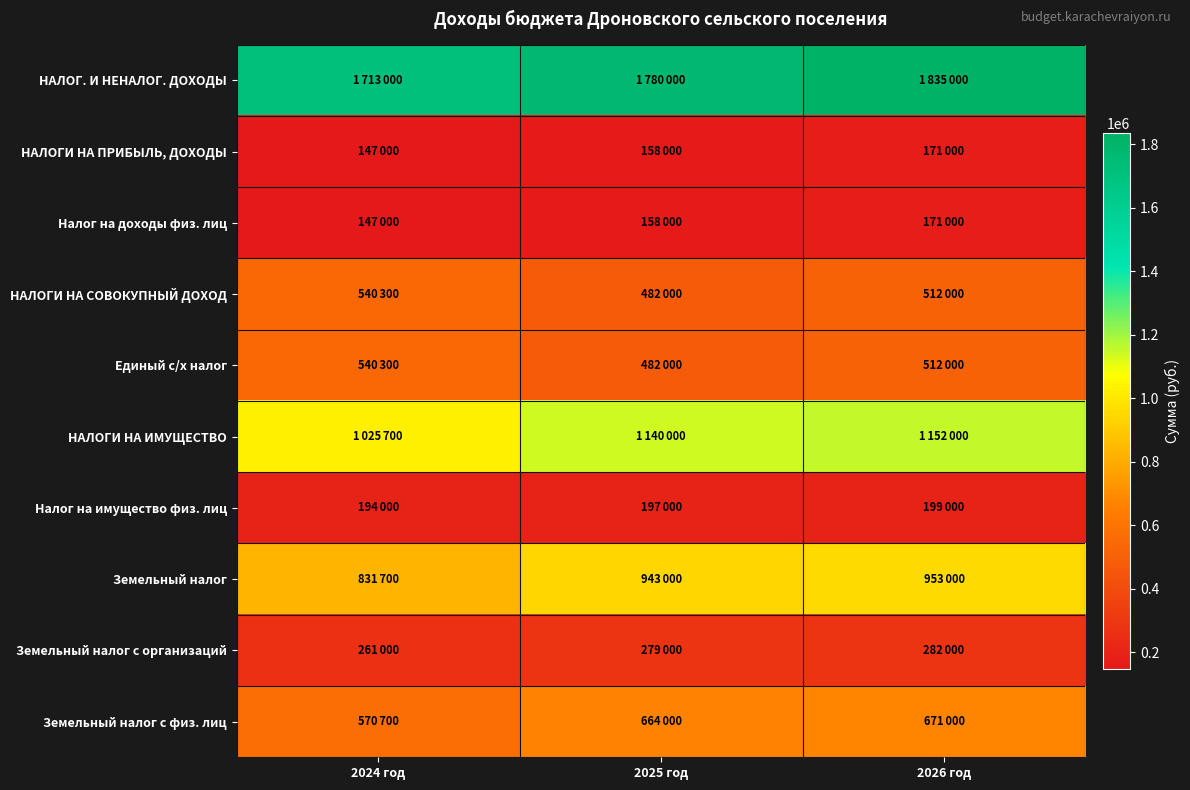

Reading right to left, list all the values displayed in this chart.

НАЛОГ. И НЕНАЛОГ. ДОХОДЫ: 2026 год=1835000	2025 год=1780000	2024 год=1713000
НАЛОГИ НА ПРИБЫЛЬ, ДОХОДЫ: 2026 год=171000	2025 год=158000	2024 год=147000
Налог на доходы физ. лиц: 2026 год=171000	2025 год=158000	2024 год=147000
НАЛОГИ НА СОВОКУПНЫЙ ДОХОД: 2026 год=512000	2025 год=482000	2024 год=540300
Единый с/х налог: 2026 год=512000	2025 год=482000	2024 год=540300
НАЛОГИ НА ИМУЩЕСТВО: 2026 год=1152000	2025 год=1140000	2024 год=1025700
Налог на имущество физ. лиц: 2026 год=199000	2025 год=197000	2024 год=194000
Земельный налог: 2026 год=953000	2025 год=943000	2024 год=831700
Земельный налог с организаций: 2026 год=282000	2025 год=279000	2024 год=261000
Земельный налог с физ. лиц: 2026 год=671000	2025 год=664000	2024 год=570700